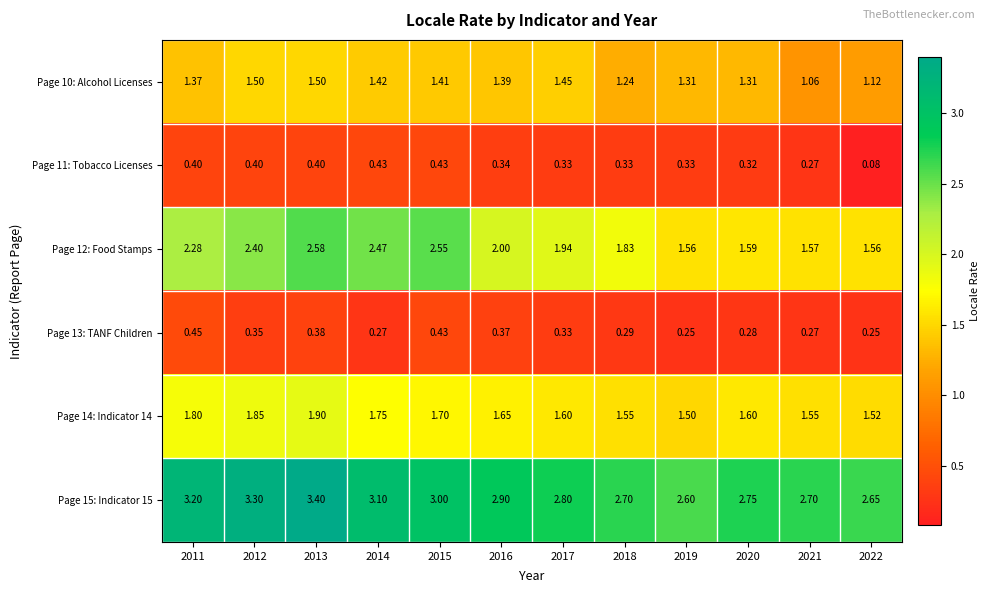

Is the value of Page 12: Food Stamps at 2013 greater than the value of Page 10: Alcohol Licenses at 2015?

Yes